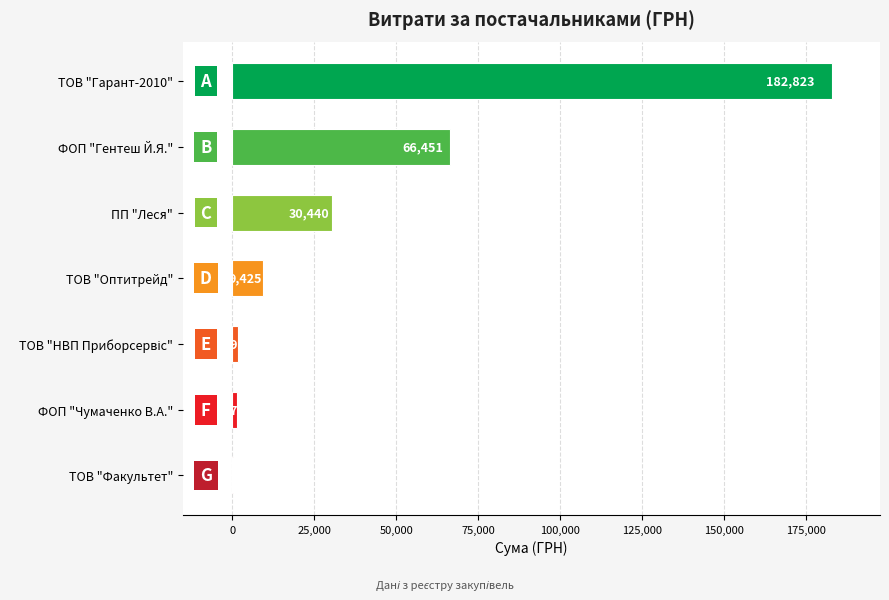

Between ПП "Леся" and ТОВ "Оптитрейд", which is larger?

ПП "Леся"